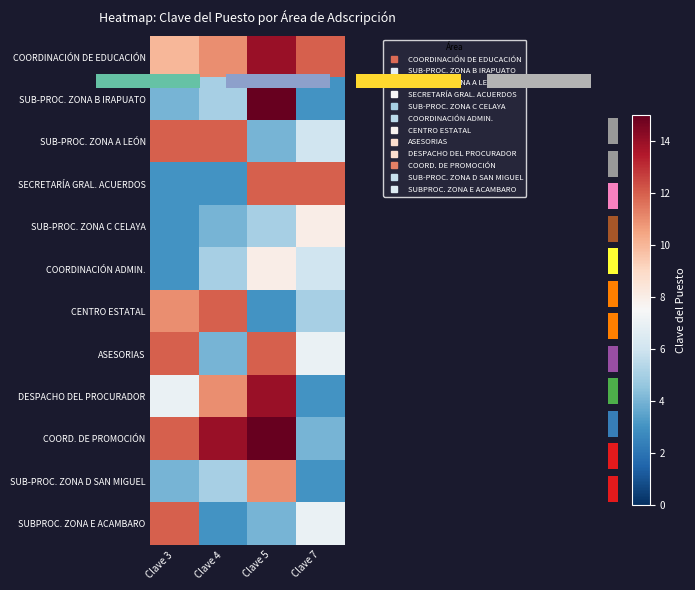

Which has a higher value, Clave 7 or Clave 4?

Clave 7